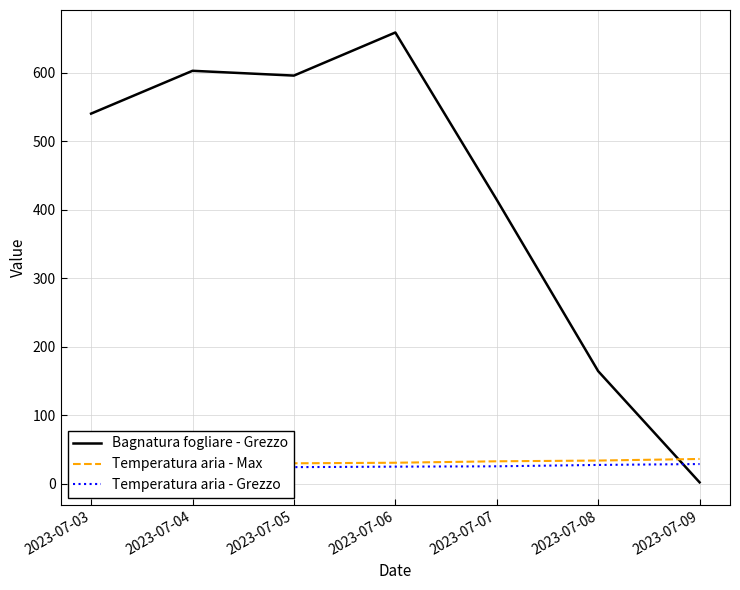

Is the value of Bagnatura fogliare - Grezzo at 2023-07-05 greater than the value of Temperatura aria - Max at 2023-07-07?

Yes